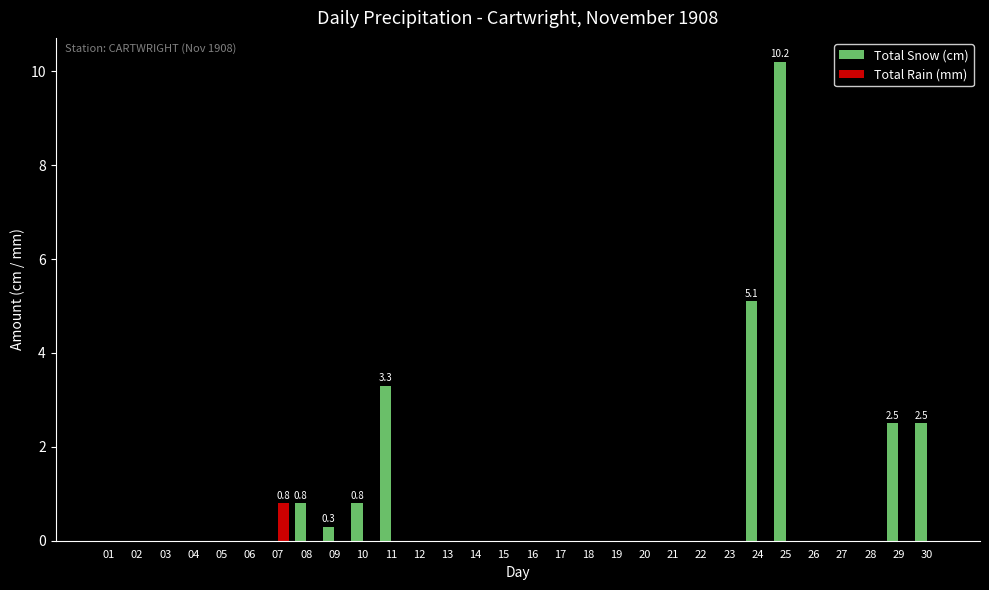

How many groups of bars are there?

30